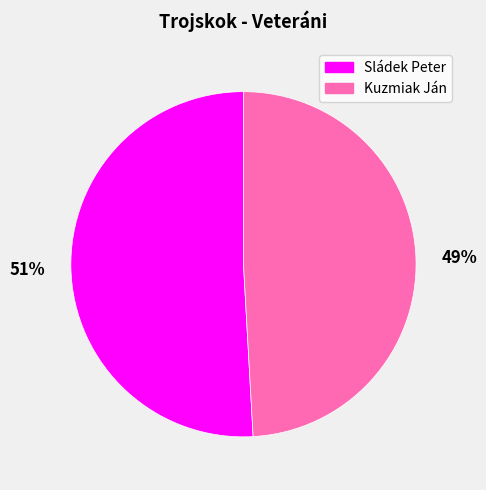

True or false: Kuzmiak Ján accounts for 49% of the total.

True